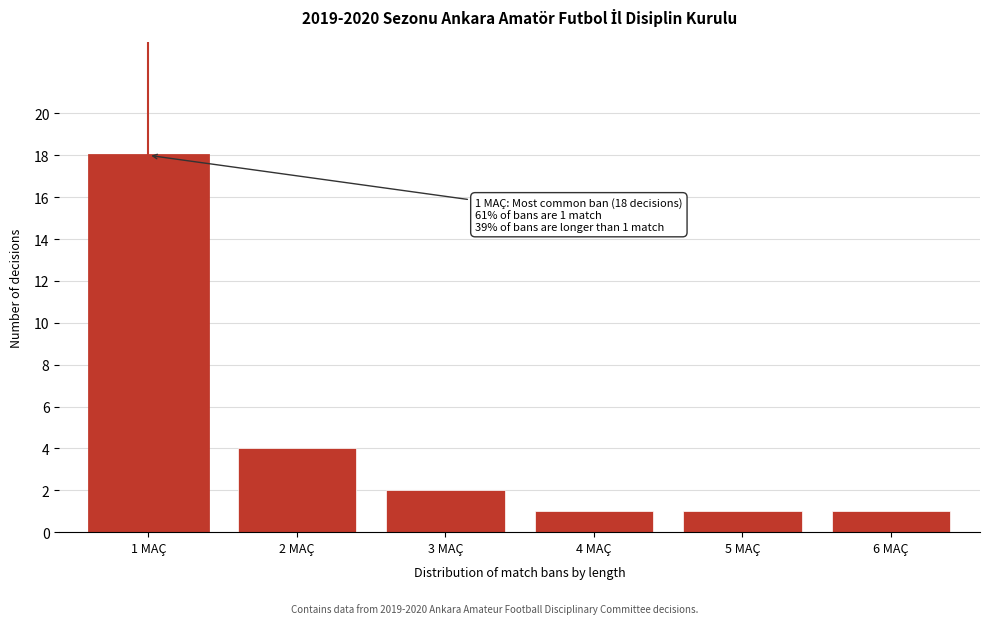

Reading right to left, what are all the values shown in this chart?

6 MAÇ=1	5 MAÇ=1	4 MAÇ=1	3 MAÇ=2	2 MAÇ=4	1 MAÇ=18